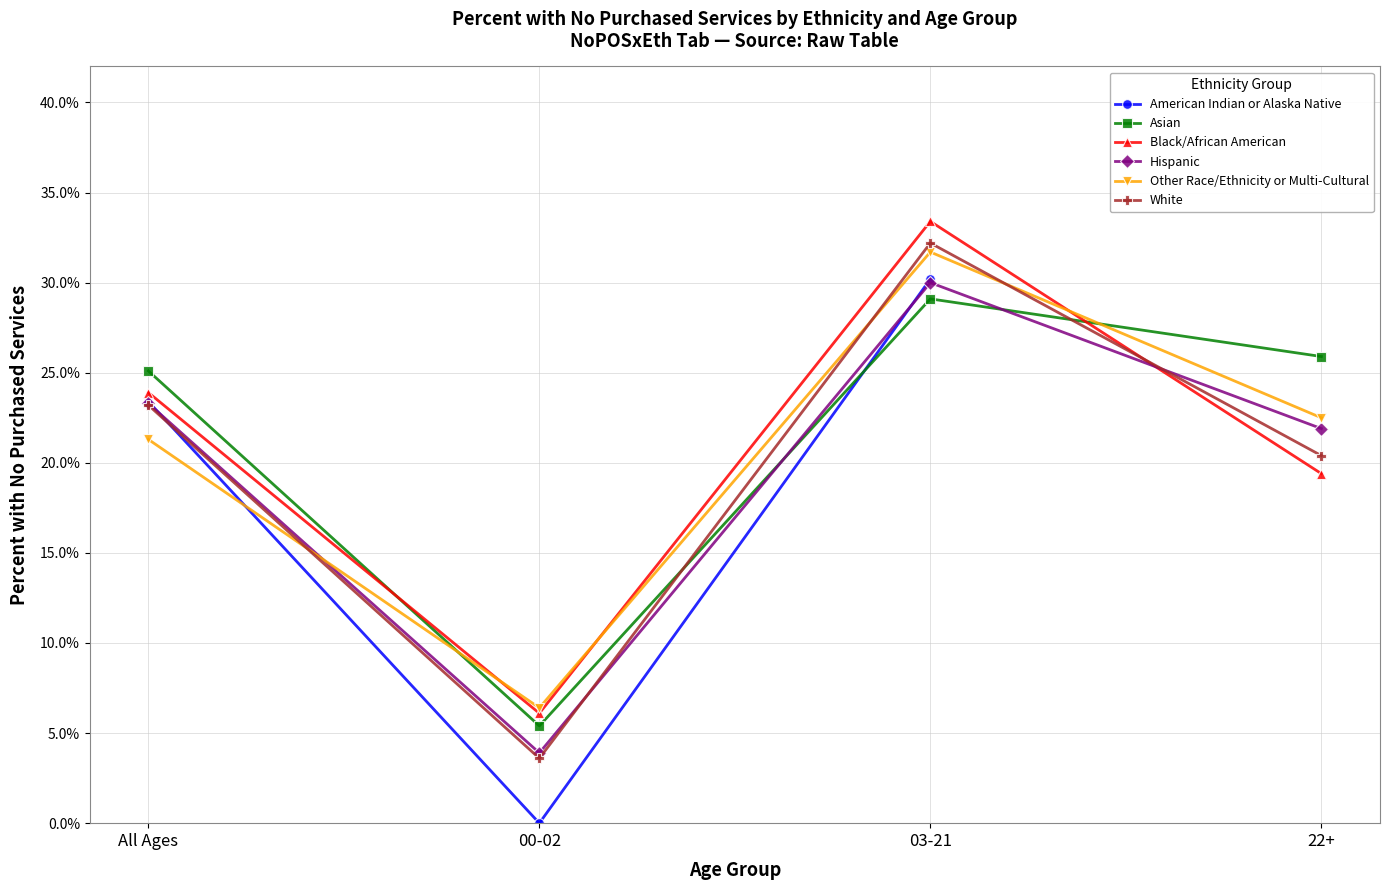

Where is the first local maximum for Black/African American?

03-21